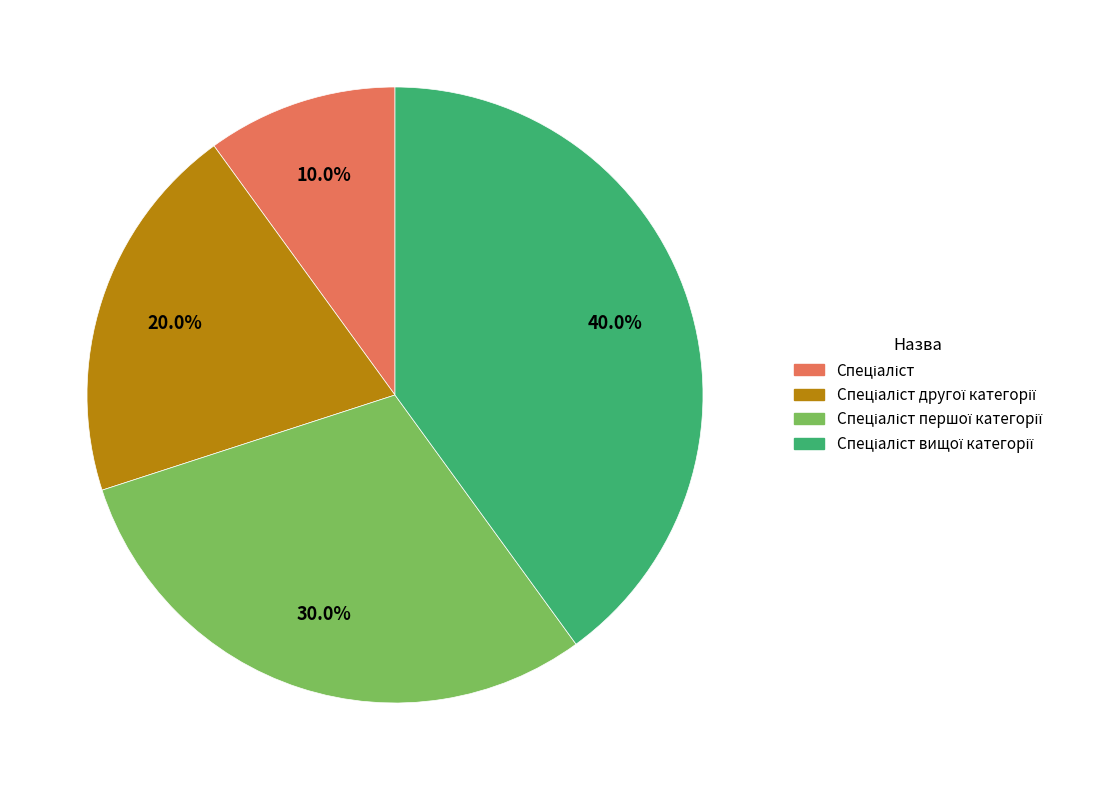

Is there a majority slice in this chart?

No